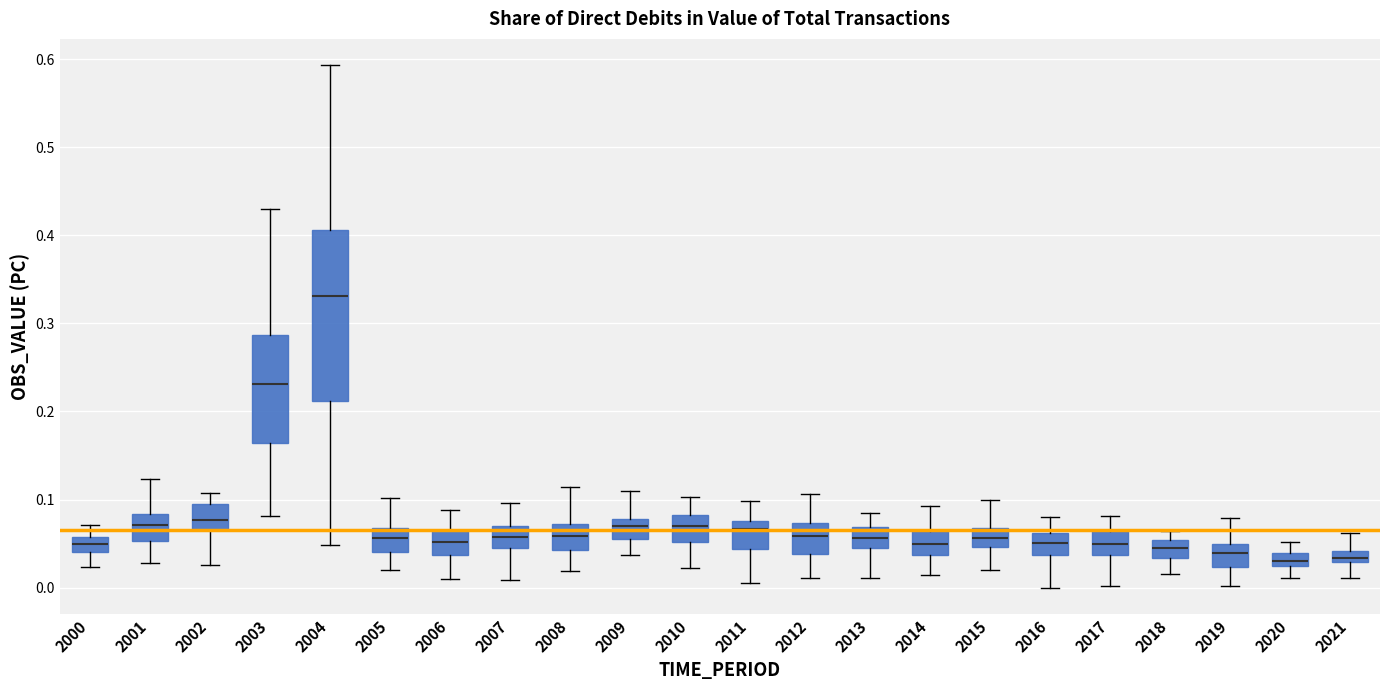

Which box is the tallest, from its lower edge to its upper edge?

2004